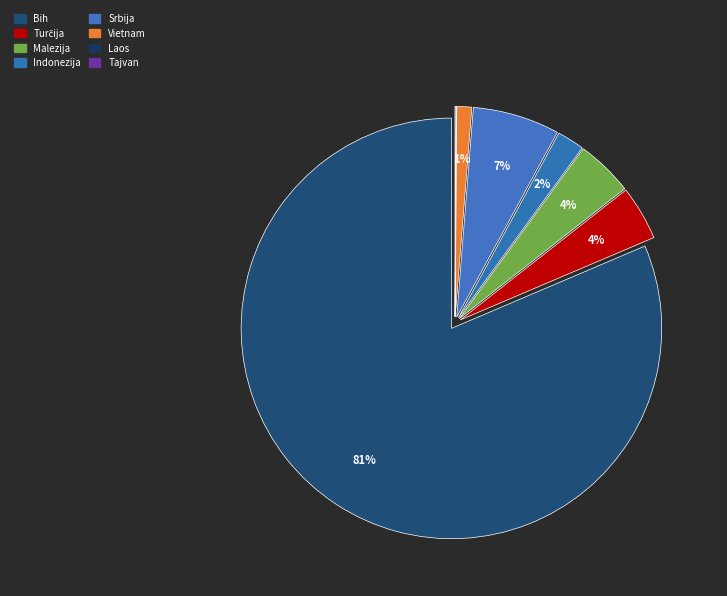

Which slice represents more than half of the pie?

Bih